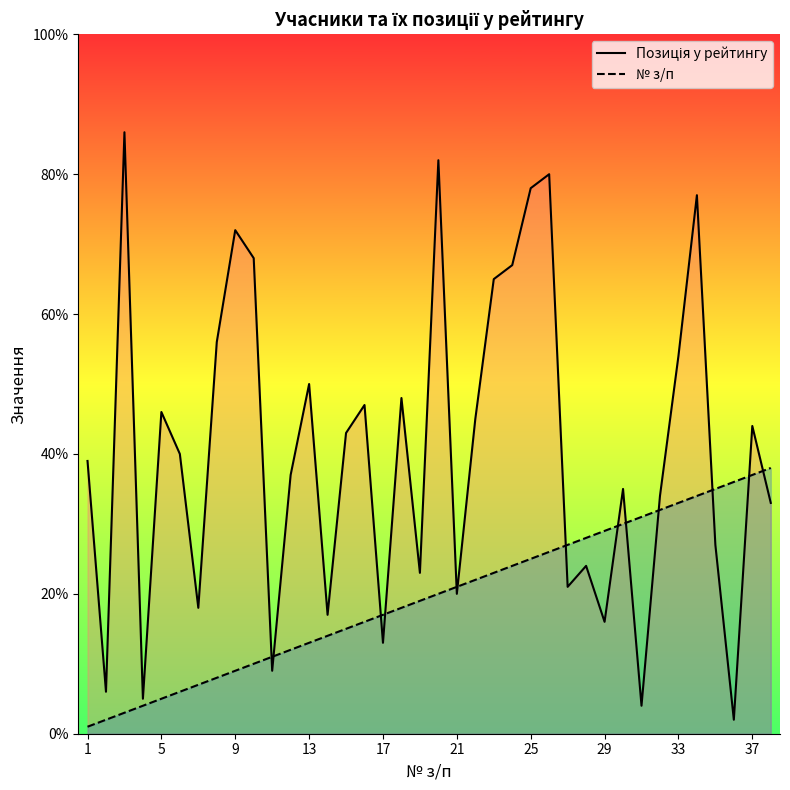

What is the greatest value displayed?

86